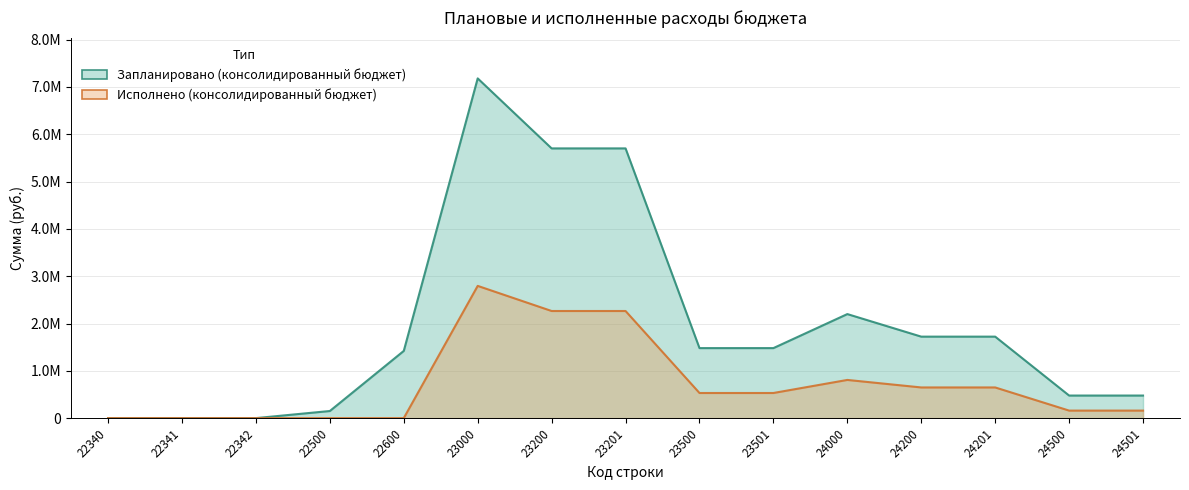

True or false: Исполнено (консолидированный бюджет) has a value of 2264379.7 at 23200.

True